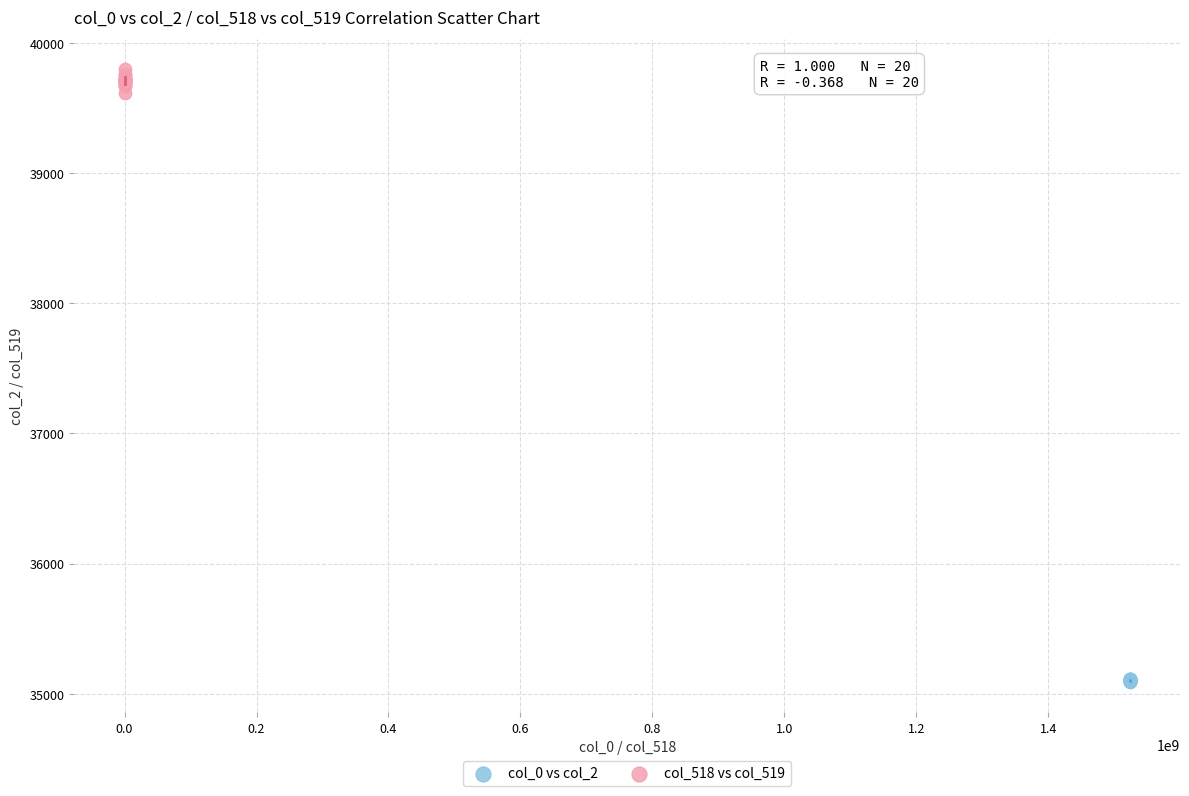

Which series contains the highest Y value?

col_518 vs col_519